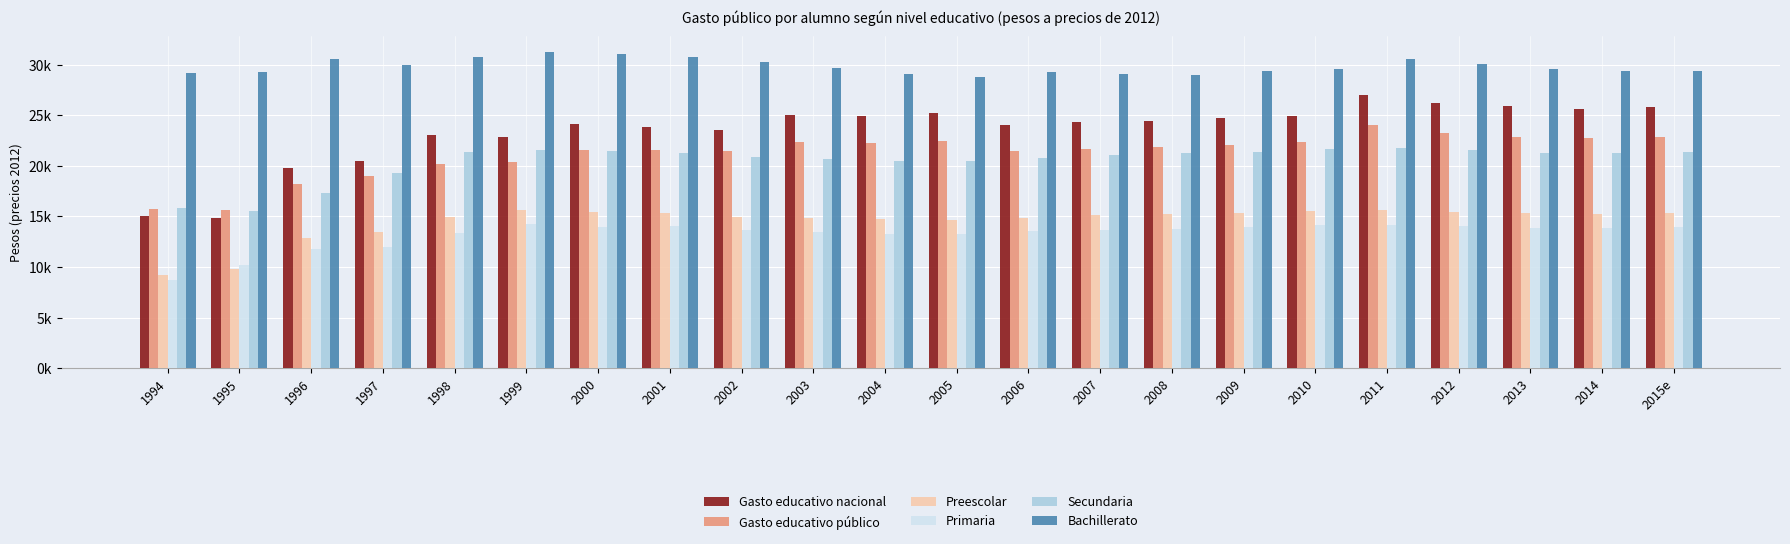

Reading left to right, transcribe all the data shown in this chart.

Gasto educativo nacional: 1994=15017.3	1995=14848.3	1996=19813.5	1997=20495.2	1998=23056.7	1999=22886.3	2000=24118.2	2001=23871.0	2002=23539.2	2003=24988.0	2004=24928.9	2005=25228.3	2006=23994.9	2007=24351.7	2008=24473.4	2009=24726.4	2010=24968.9	2011=26974.1	2012=26206.8	2013=25905.6	2014=25628.0	2015e=25783.1
Gasto educativo público: 1994=15764.3	1995=15633.3	1996=18167.9	1997=18955.8	1998=20209.4	1999=20335.2	2000=21550.3	2001=21529.1	2002=21481.1	2003=22348.6	2004=22271.7	2005=22409.5	2006=21448.0	2007=21688.2	2008=21821.1	2009=22093.5	2010=22340.6	2011=24035.3	2012=23217.4	2013=22880.2	2014=22730.1	2015e=22801.4
Preescolar: 1994=9209.9	1995=9757.0	1996=12885.0	1997=13465.6	1998=14985.8	1999=15628.4	2000=15403.2	2001=15297.3	2002=14965.3	2003=14823.3	2004=14700.8	2005=14657.8	2006=14879.5	2007=15093.0	2008=15190.4	2009=15339.5	2010=15550.8	2011=15638.7	2012=15445.1	2013=15316.5	2014=15213.8	2015e=15347.1
Primaria: 1994=8698.2	1995=10200.5	1996=11780.6	1997=11935.4	1998=13380.2	1999=14249.4	2000=13984.5	2001=14022.5	2002=13620.1	2003=13490.9	2004=13293.3	2005=13248.4	2006=13539.0	2007=13697.8	2008=13743.7	2009=13965.8	2010=14127.1	2011=14169.3	2012=14050.0	2013=13898.3	2014=13855.4	2015e=13943.9
Secundaria: 1994=15861.5	1995=15522.4	1996=17302.8	1997=19280.2	1998=21408.3	1999=21603.9	2000=21483.4	2001=21306.9	2002=20850.5	2003=20651.5	2004=20487.3	2005=20436.3	2006=20777.7	2007=21054.1	2008=21218.3	2009=21406.6	2010=21683.5	2011=21726.2	2012=21523.4	2013=21272.9	2014=21281.2	2015e=21398.2
Bachillerato: 1994=29164.7	1995=29270.9	1996=30555.9	1997=29991.5	1998=30774.4	1999=31256.7	2000=31009.1	2001=30776.6	2002=30266.9	2003=29637.1	2004=29065.1	2005=28751.8	2006=29222.9	2007=29044.5	2008=28934.1	2009=29419.8	2010=29568.4	2011=30542.6	2012=30093.0	2013=29592.9	2014=29340.9	2015e=29378.7